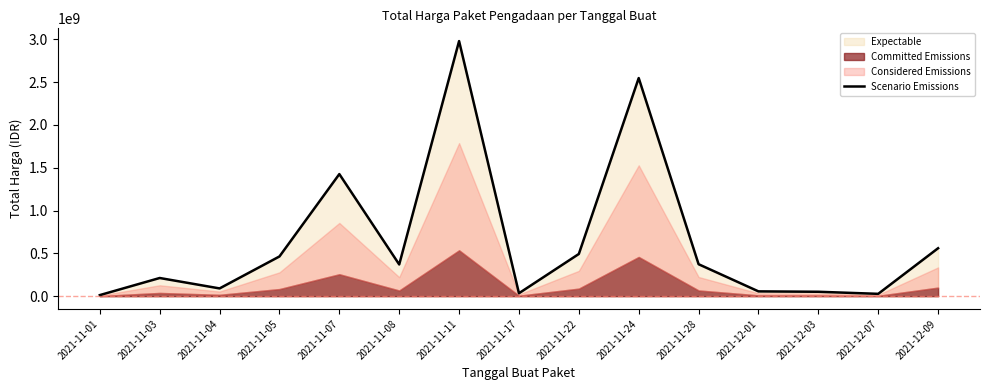

Rank the categories by value from lowest to highest.

2021-11-01, 2021-12-07, 2021-11-17, 2021-12-03, 2021-12-01, 2021-11-04, 2021-11-03, 2021-11-08, 2021-11-28, 2021-11-05, 2021-11-22, 2021-12-09, 2021-11-07, 2021-11-24, 2021-11-11